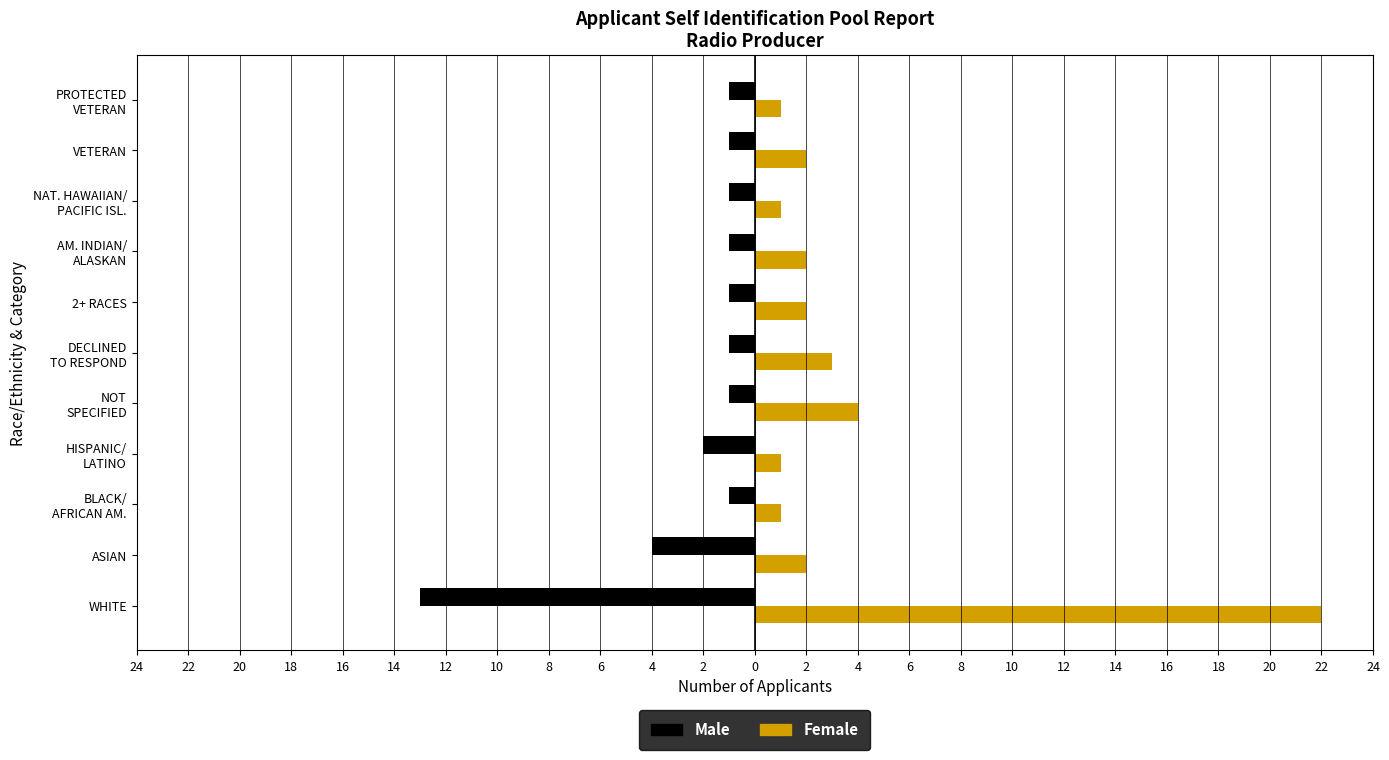

What is the value of the Male bar at the 7th from the left?

-1